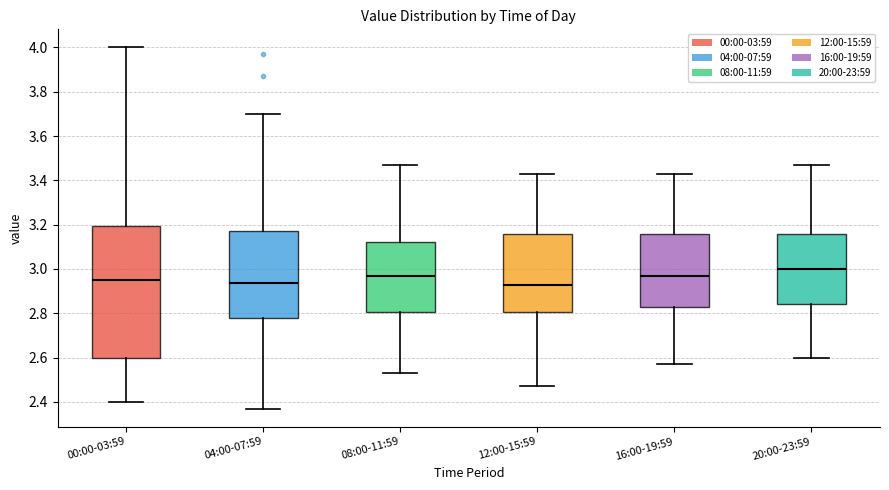

Reading left to right, transcribe this box plot: for each box, give where its median line is, the range the box spans, and where its two whiskers end, as read against the y-axis. The values are not printed on the chart, so give them approximately, as read against the axis.

00:00-03:59: median 2.96, box 2.60 to 3.20, whiskers 2.40 to 4.00
04:00-07:59: median 2.94, box 2.78 to 3.18, whiskers 2.38 to 3.70
08:00-11:59: median 2.98, box 2.80 to 3.12, whiskers 2.54 to 3.48
12:00-15:59: median 2.94, box 2.80 to 3.16, whiskers 2.48 to 3.44
16:00-19:59: median 2.98, box 2.84 to 3.16, whiskers 2.58 to 3.44
20:00-23:59: median 3.00, box 2.84 to 3.16, whiskers 2.60 to 3.48